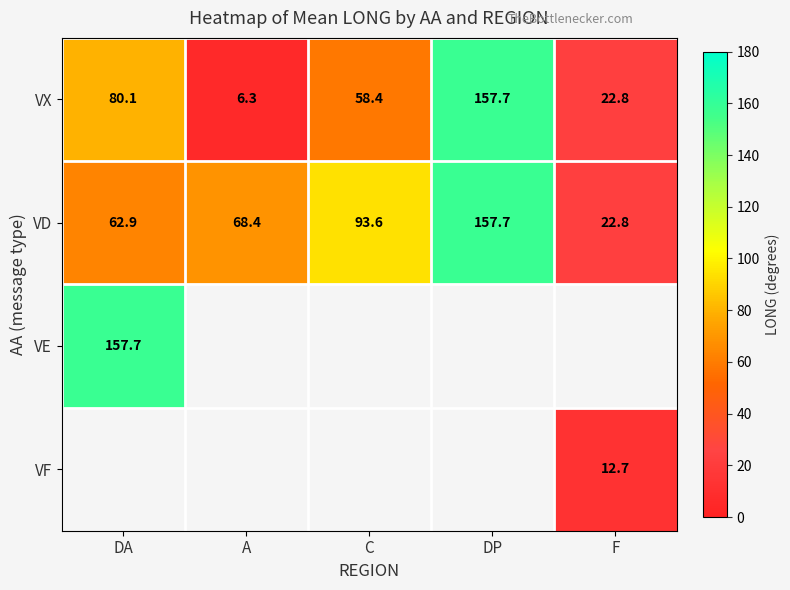

Is the value of VD at C greater than the value of VE at DA?

No